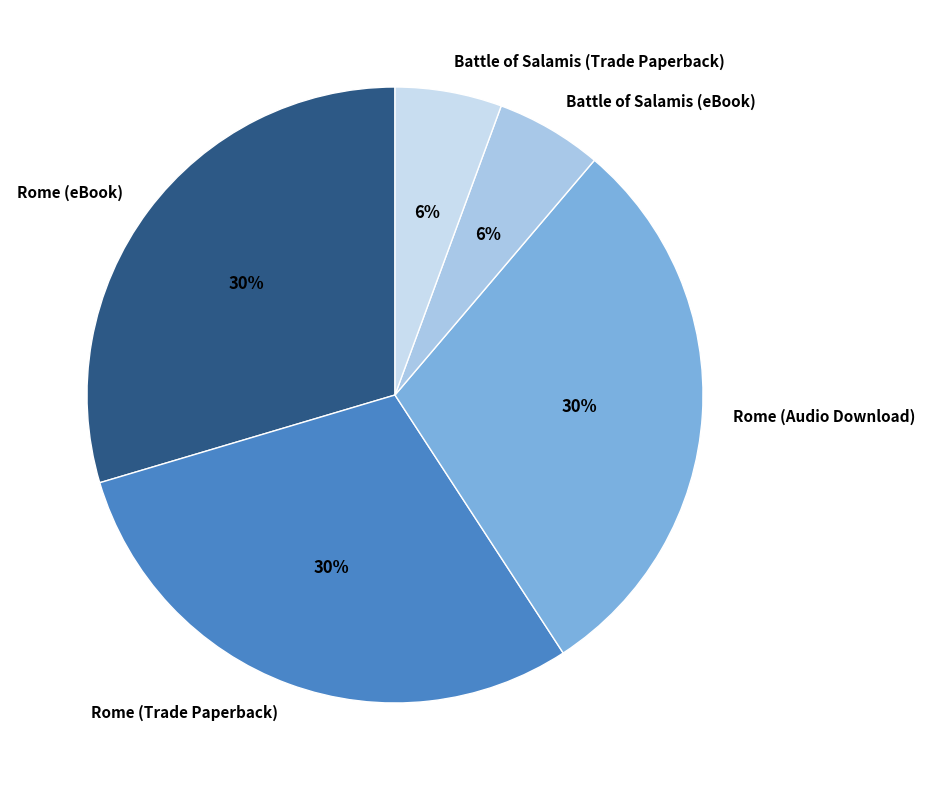

Approximately how many times larger is the value at Rome (Audio Download) compared to Rome (eBook)?

1.0